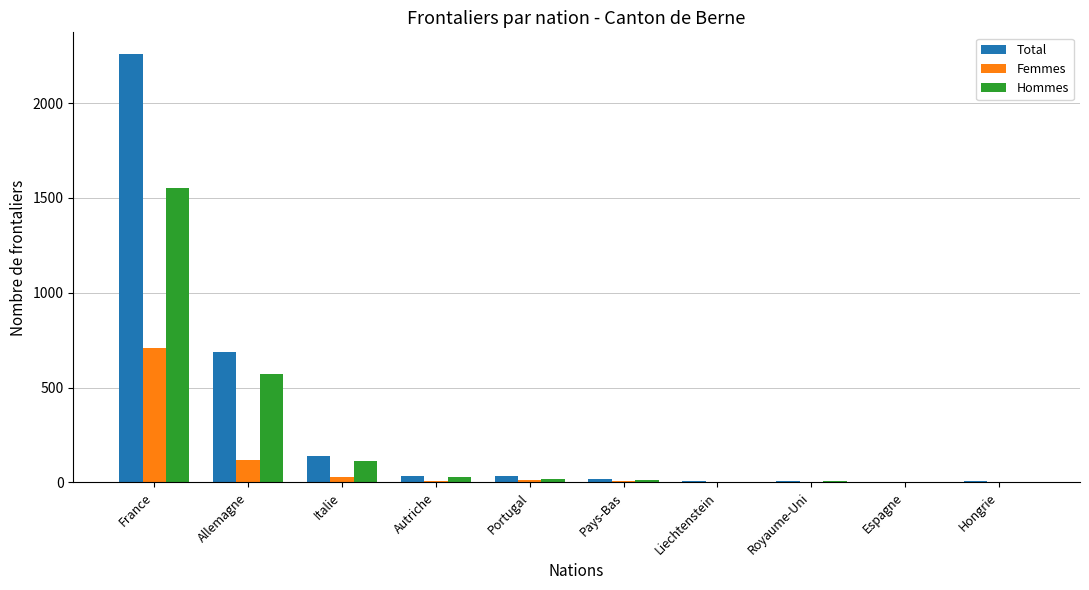

What is the maximum value for Hommes?

1553